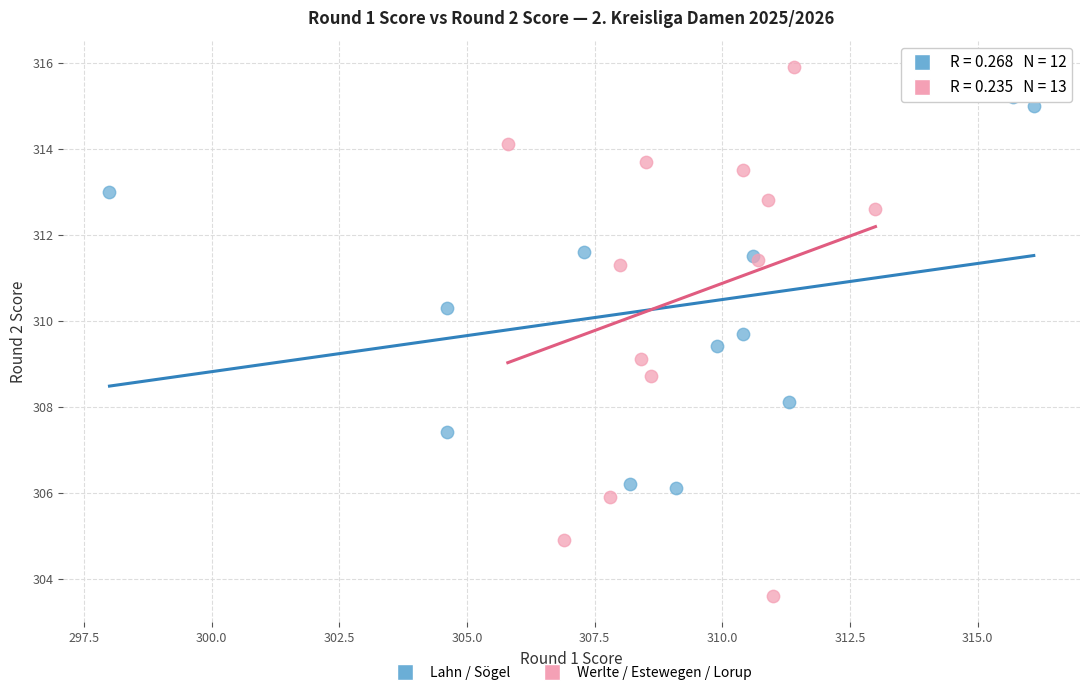

What are all the series names shown in the legend?

Lahn / Sögel, Werlte / Estewegen / Lorup